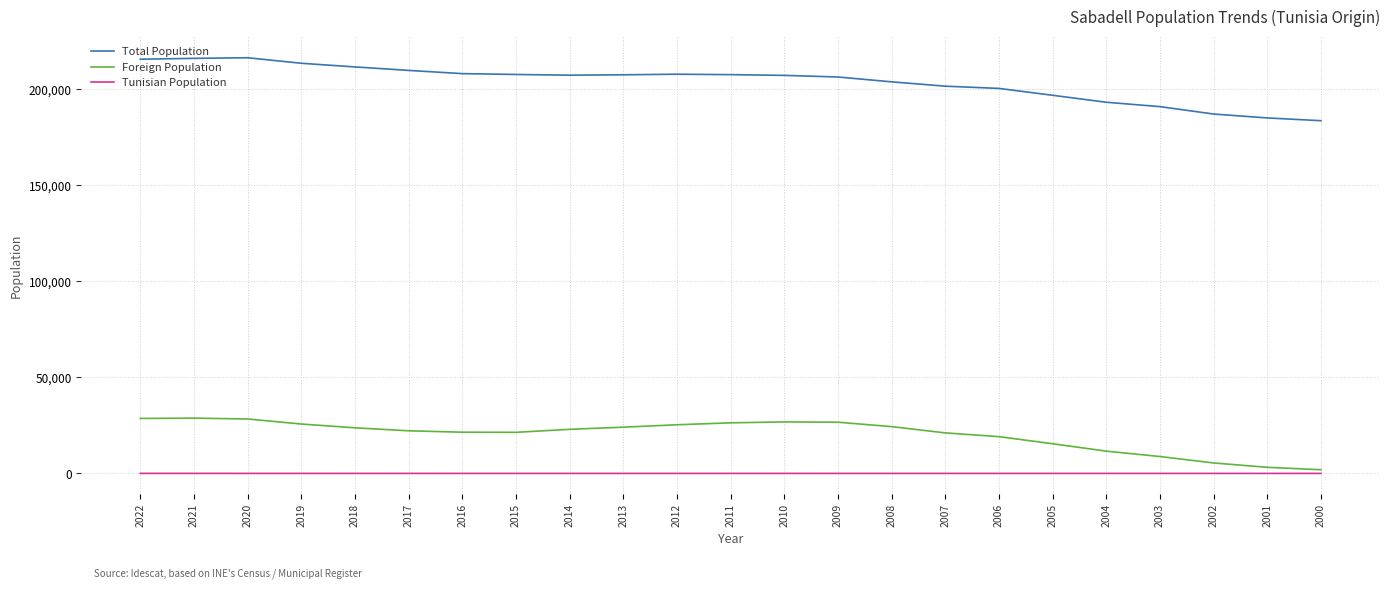

Is the value of Total Population at 2013 greater than the value of Tunisian Population at 2005?

Yes